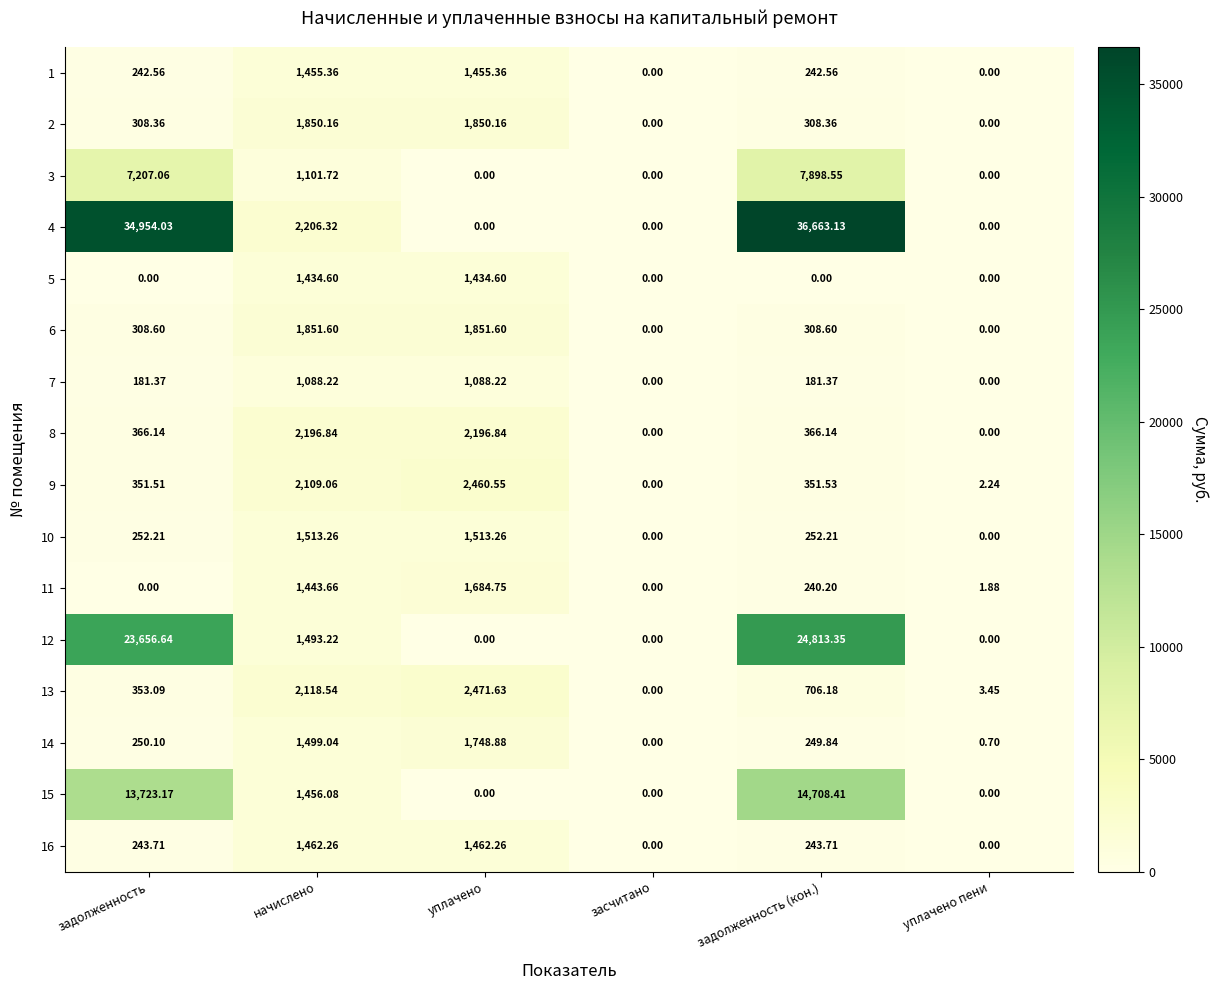

Is the value of 10 at начислено greater than the value of 15 at уплачено?

Yes